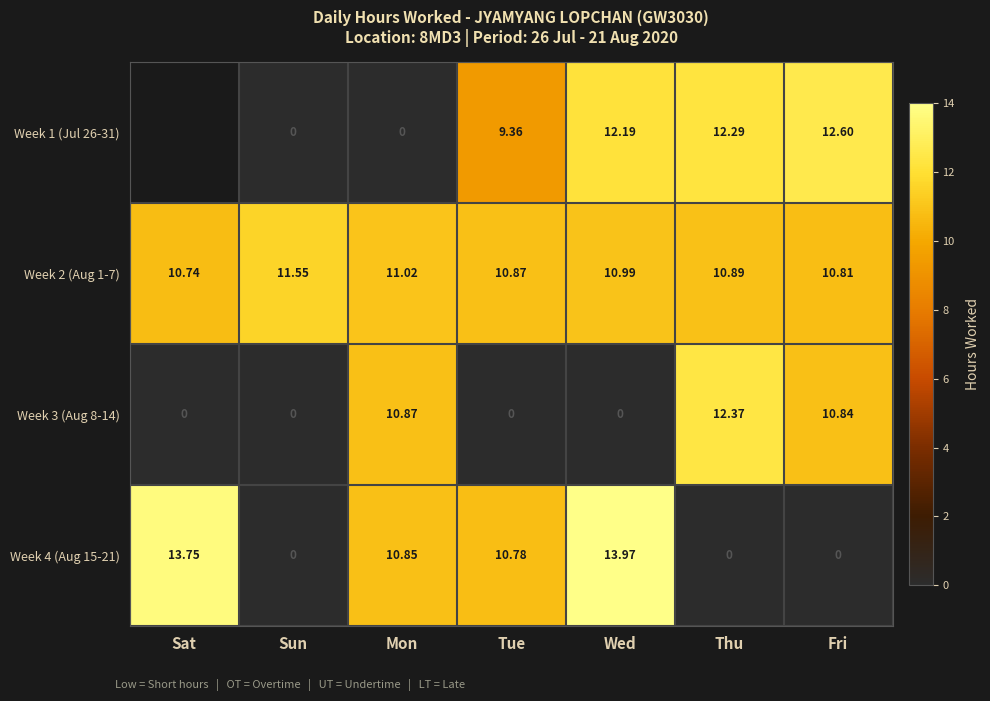

Is the value of Week 4 (Aug 15-21) at Sat greater than the value of Week 3 (Aug 8-14) at Tue?

Yes